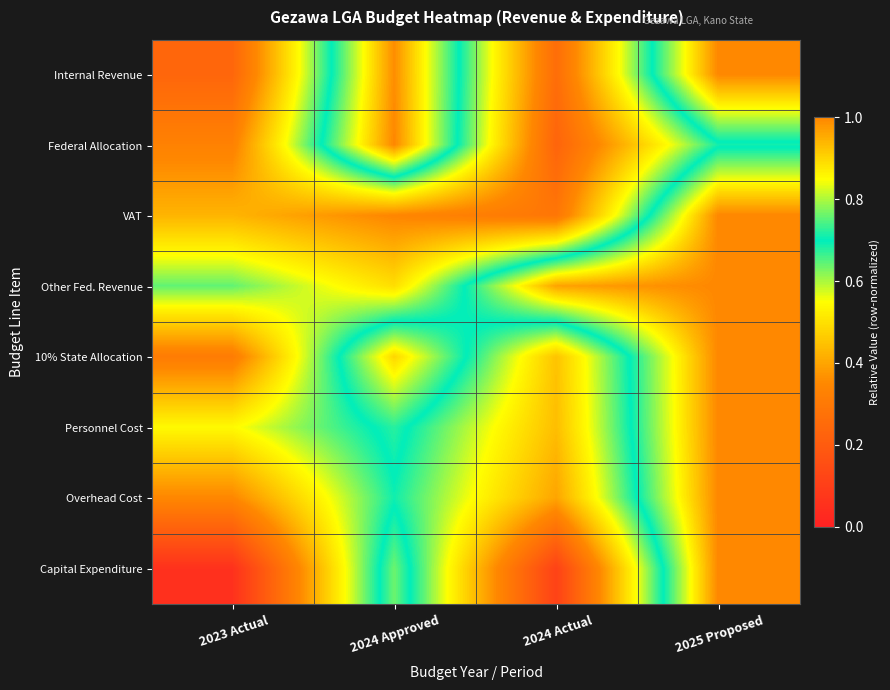

Reading left to right, extract all data points from this chart.

Internal Revenue: 2023 Actual=0.2	2024 Approved=1.0	2024 Actual=0.3	2025 Proposed=1.0
Federal Allocation: 2023 Actual=0.3	2024 Approved=1.0	2024 Actual=0.2	2025 Proposed=0.7
VAT: 2023 Actual=0.4	2024 Approved=0.3	2024 Actual=0.3	2025 Proposed=1.0
Other Fed. Revenue: 2023 Actual=0.6	2024 Approved=0.5	2024 Actual=1.0	2025 Proposed=1.0
10% State Allocation: 2023 Actual=0.3	2024 Approved=0.9	2024 Actual=0.5	2025 Proposed=1.0
Personnel Cost: 2023 Actual=0.5	2024 Approved=0.7	2024 Actual=0.4	2025 Proposed=1.0
Overhead Cost: 2023 Actual=0.3	2024 Approved=0.7	2024 Actual=0.4	2025 Proposed=1.0
Capital Expenditure: 2023 Actual=0.1	2024 Approved=0.8	2024 Actual=0.1	2025 Proposed=1.0